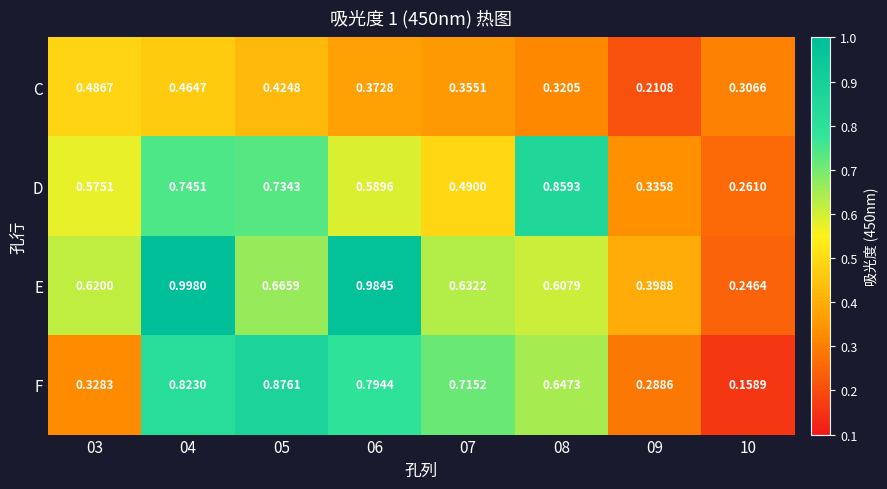

Which series changed the most between 06 and 09?

E